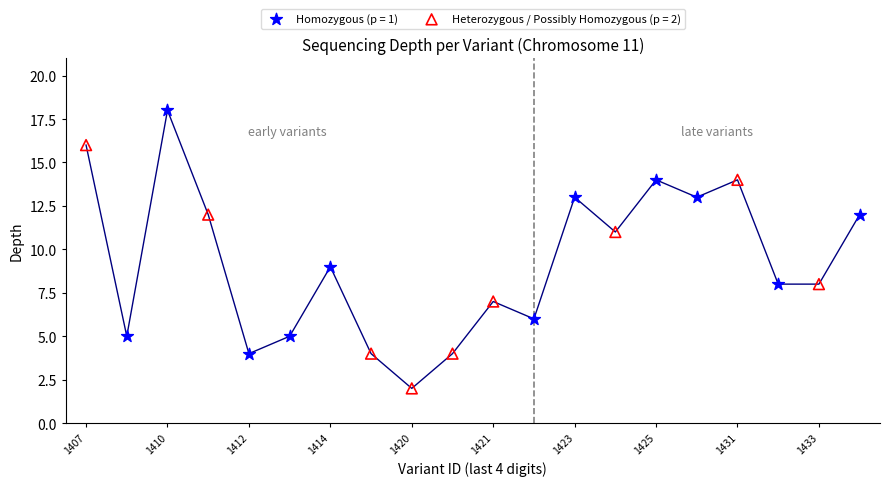

Which series reaches the maximum Y coordinate?

Homozygous (p = 1)